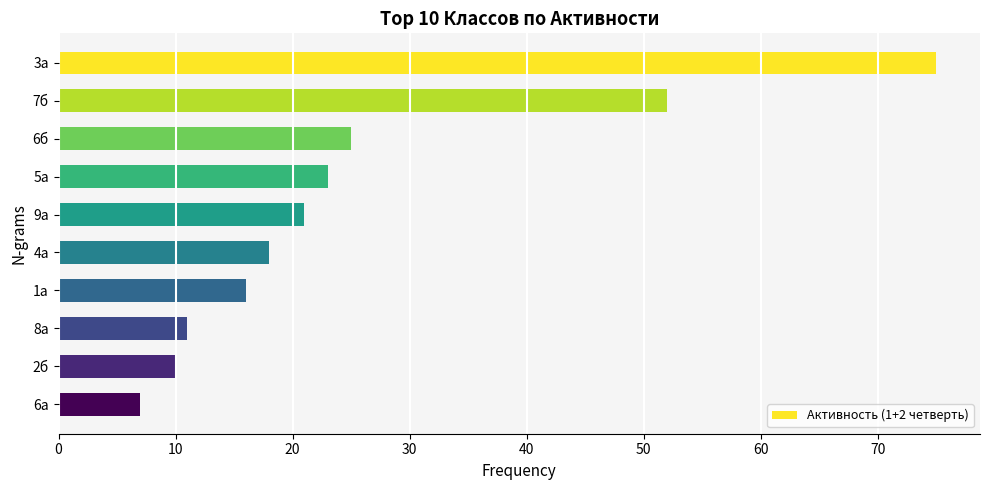

What is the approximate value at 3а?

75